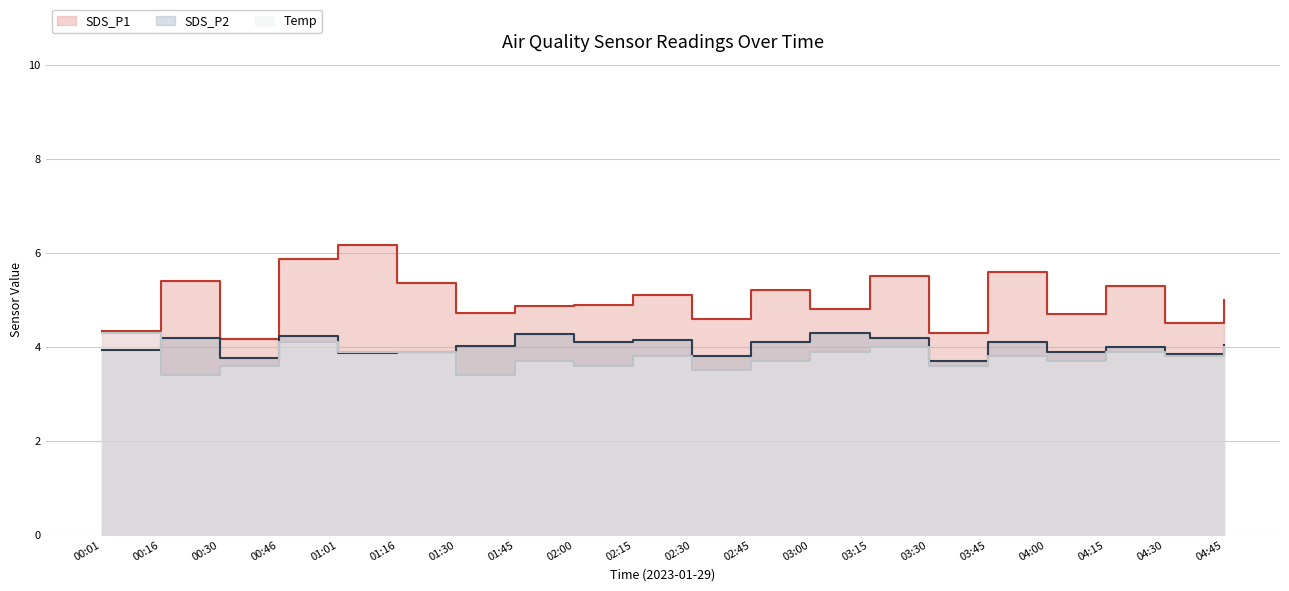

Where is the first local minimum for SDS_P2?

00:30